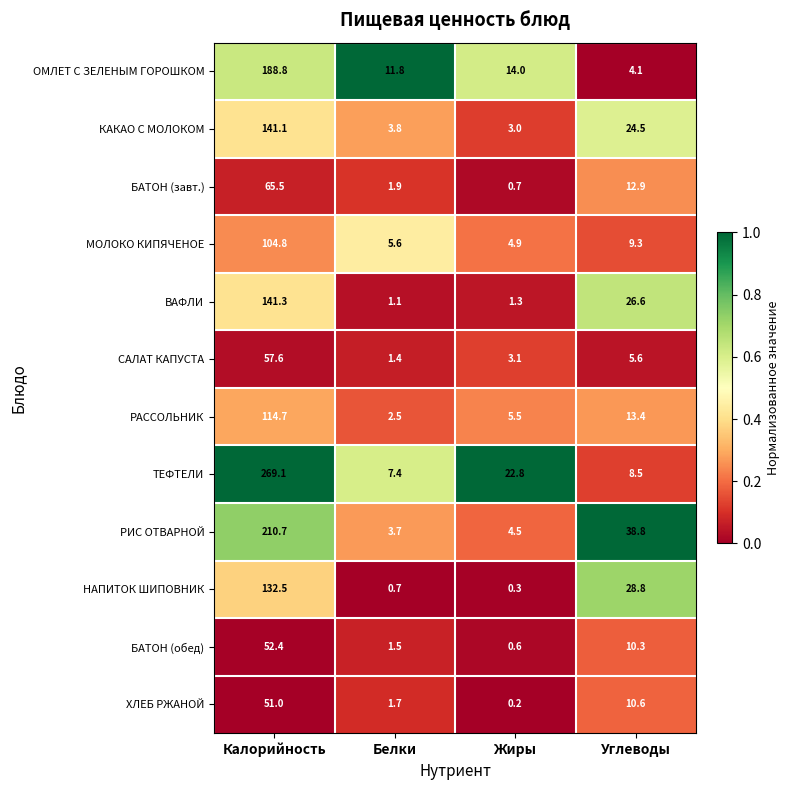

At which label does РАССОЛЬНИК first exceed 13?

Калорийность